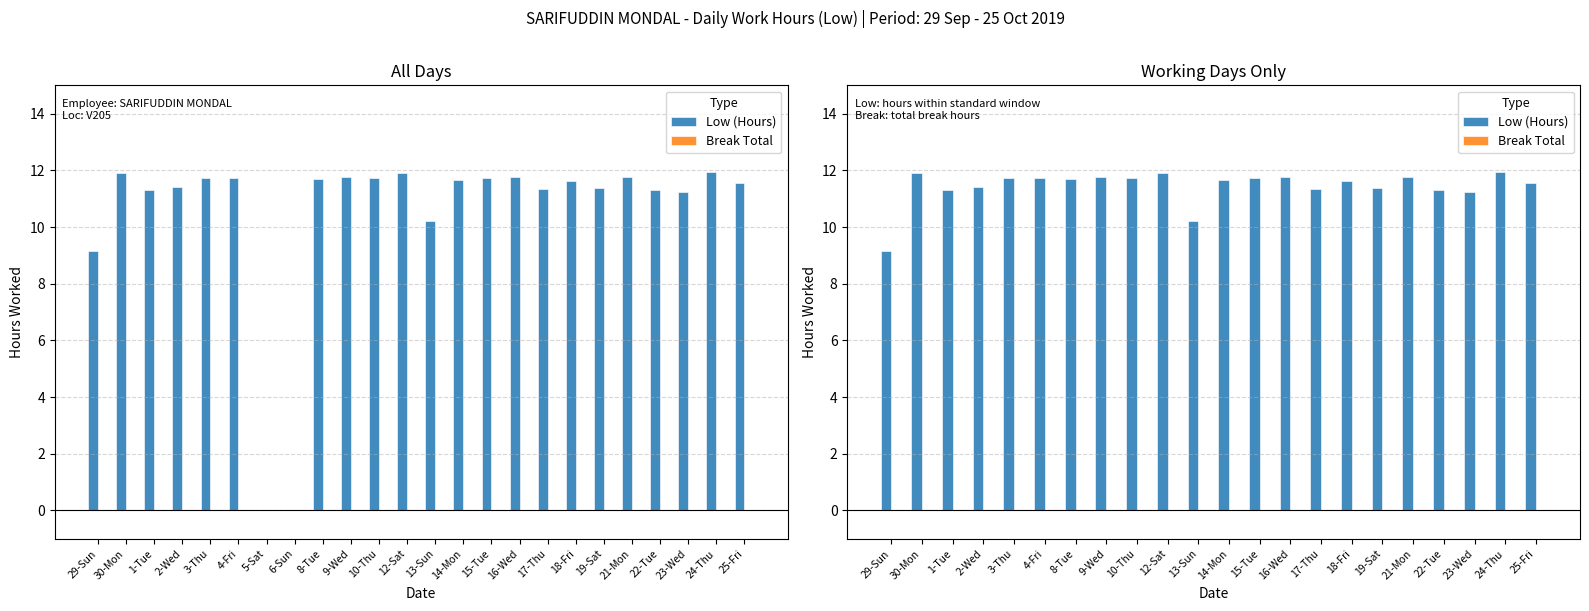

Reading right to left, list all the values displayed in this chart.

Low (Hours): 11.6	11.9	11.2	11.3	11.8	11.4	11.6	11.4	11.8	11.7	11.7	10.2	11.9	11.7	11.8	11.7	11.7	11.7	11.4	11.3	11.9	9.2
Break Total: 0.0	0.0	0.0	0.0	0.0	0.0	0.0	0.0	0.0	0.0	0.0	0.0	0.0	0.0	0.0	0.0	0.0	0.0	0.0	0.0	0.0	0.0